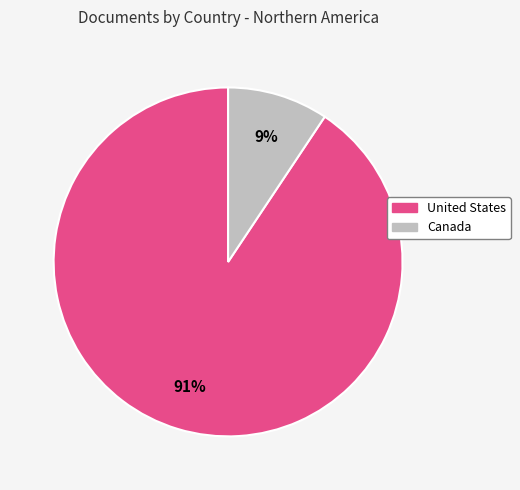

Between Canada and United States, which is larger?

United States